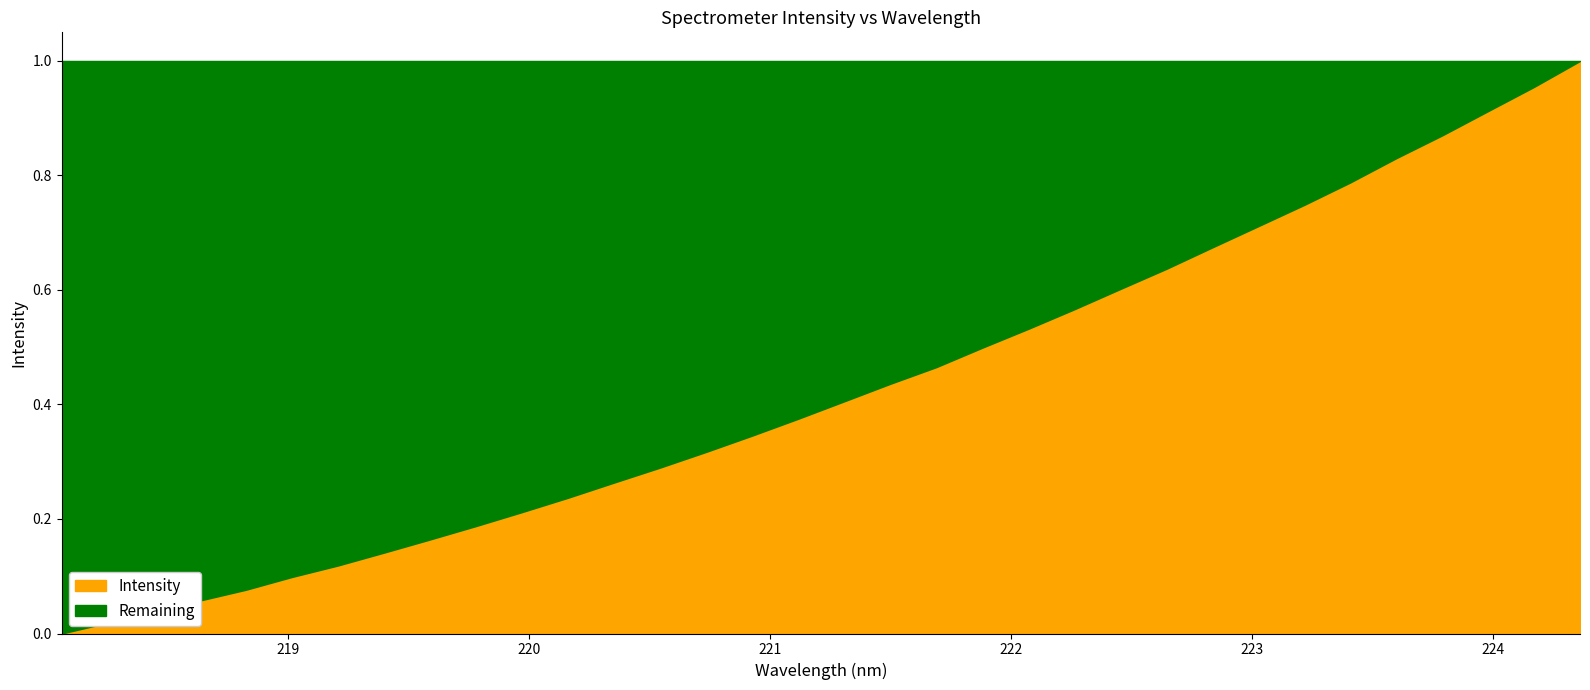

The chart shows a value of 4189.3 at 218.2508. True or false?

False